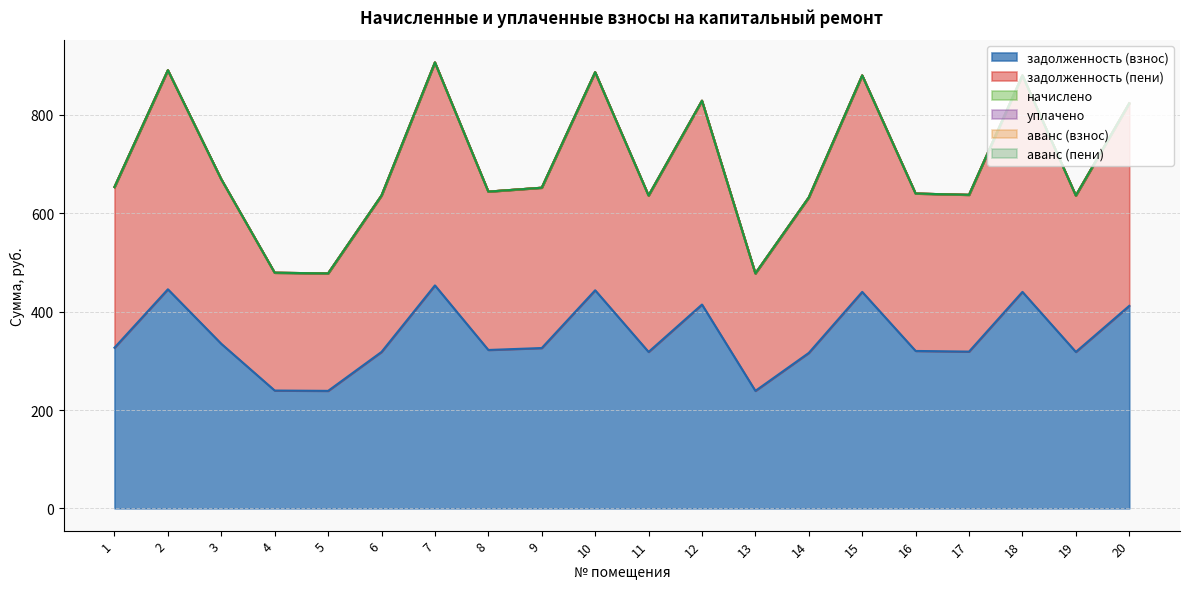

Reading left to right, transcribe all the data shown in this chart.

задолженность (взнос): 326.7	445.5	334.6	239.6	238.9	318.1	453.4	322.1	326.0	443.5	318.1	414.5	238.9	316.1	440.2	320.1	318.8	440.2	318.1	411.8
задолженность (пени): 326.7	445.5	334.6	239.6	238.9	318.1	453.4	322.1	326.0	443.5	318.1	414.5	238.9	316.1	440.2	320.1	318.8	440.2	318.1	411.8
начислено: 0.0	0.0	0.0	0.0	0.0	0.0	0.0	0.0	0.0	0.0	0.0	0.0	0.0	0.0	0.0	0.0	0.0	0.0	0.0	0.0
уплачено: 0.0	0.0	0.0	0.0	0.0	0.0	0.0	0.0	0.0	0.0	0.0	0.0	0.0	0.0	0.0	0.0	0.0	0.0	0.0	0.0
аванс (взнос): 0.0	0.0	0.0	0.0	0.0	0.0	0.0	0.0	0.0	0.0	0.0	0.0	0.0	0.0	0.0	0.0	0.0	0.0	0.0	0.0
аванс (пени): 0.0	0.0	0.0	0.0	0.0	0.0	0.0	0.0	0.0	0.0	0.0	0.0	0.0	0.0	0.0	0.0	0.0	0.0	0.0	0.0